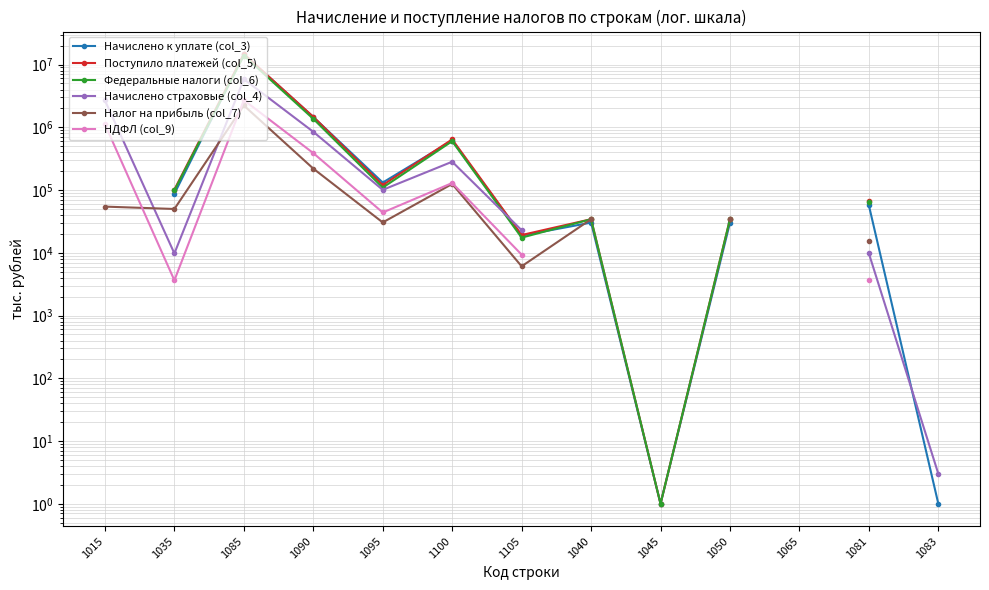

What is the difference between the maximum and minimum values in the Налог на прибыль (col_7) series?

2222954.0